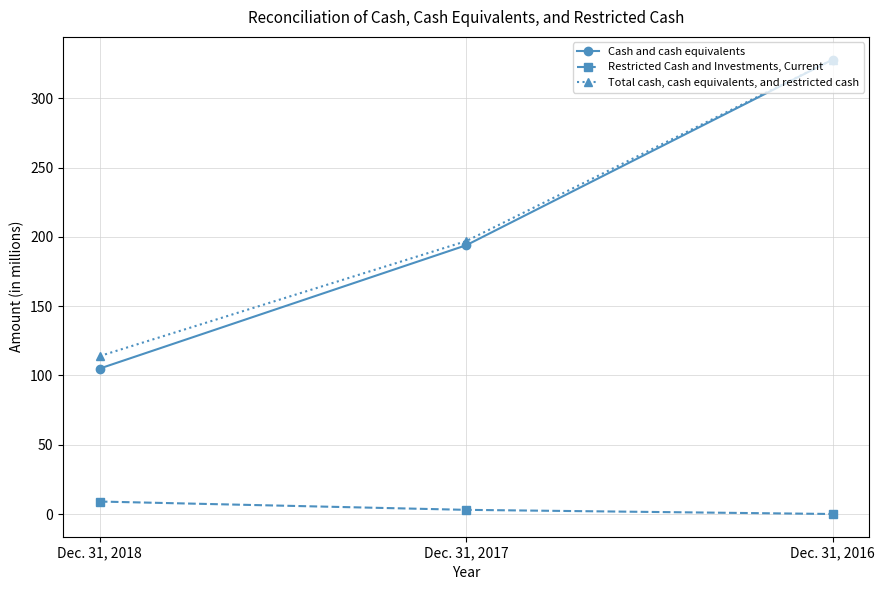

What are all the series names shown in the legend?

Cash and cash equivalents, Restricted Cash and Investments, Current, Total cash, cash equivalents, and restricted cash